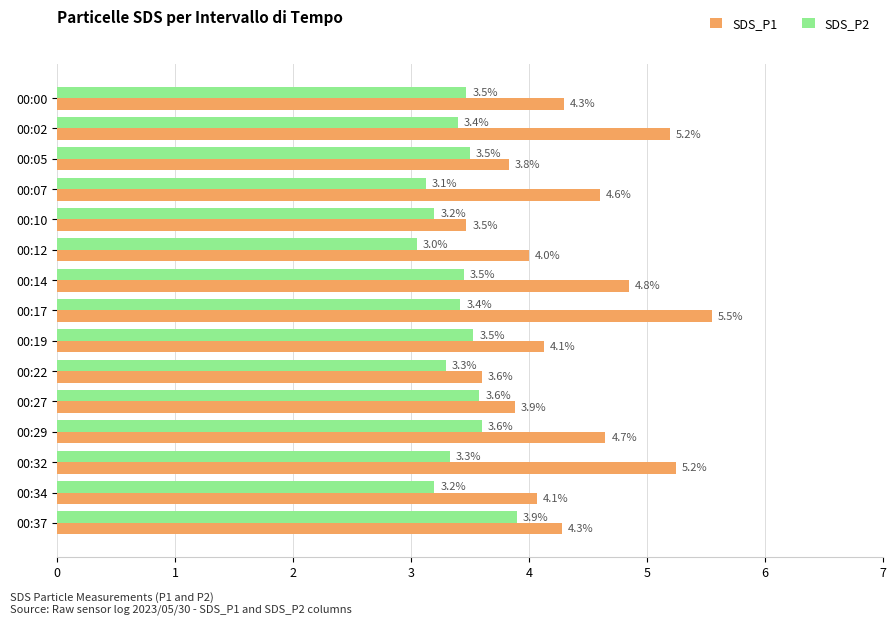

Is the value of SDS_P2 at 00:02 greater than the value of SDS_P1 at 00:02?

No